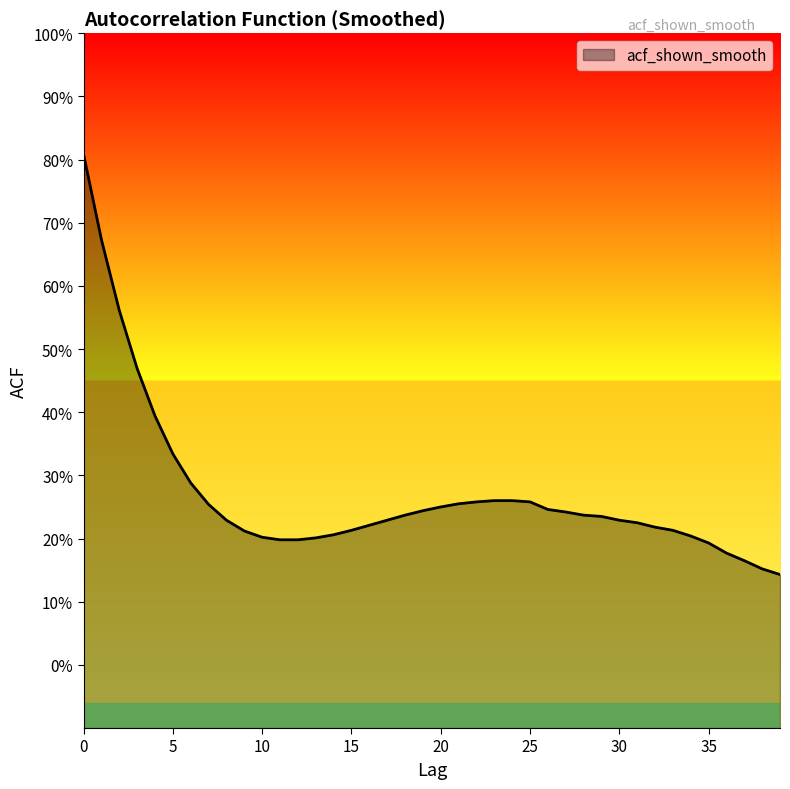

How many series are shown in this chart?

1